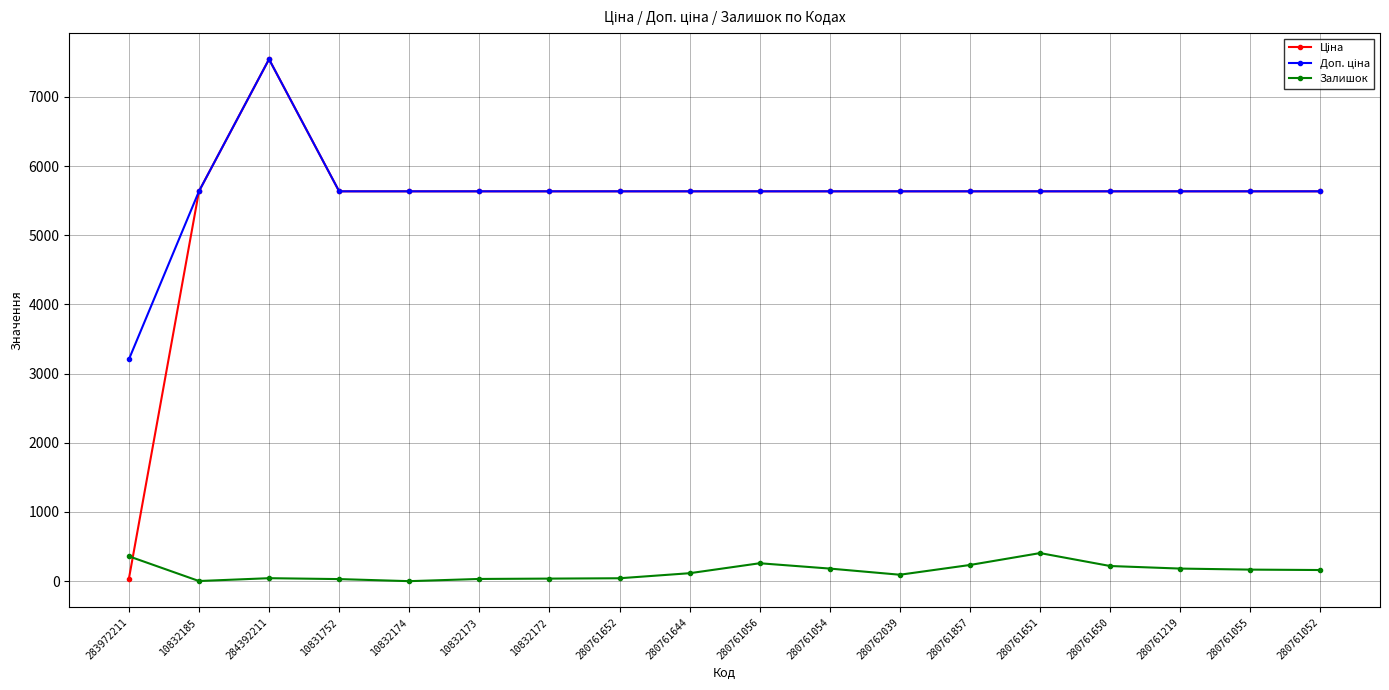

What is the maximum value shown in the chart?

7545.9